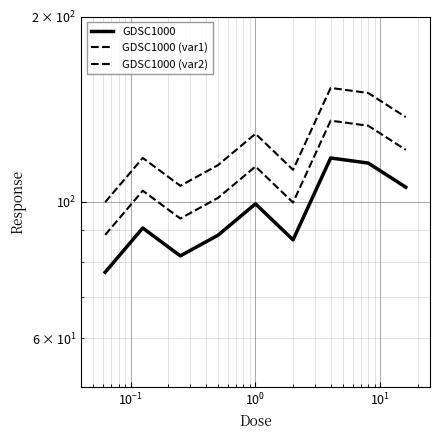

Rank the series by their average value, from highest to lowest.

GDSC1000 (var2), GDSC1000 (var1), GDSC1000